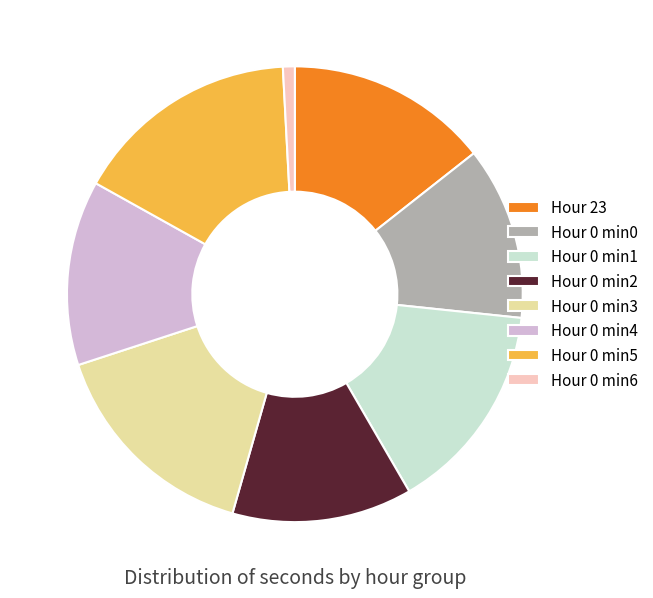

Which category has the smallest portion of the pie?

Hour 0 min6